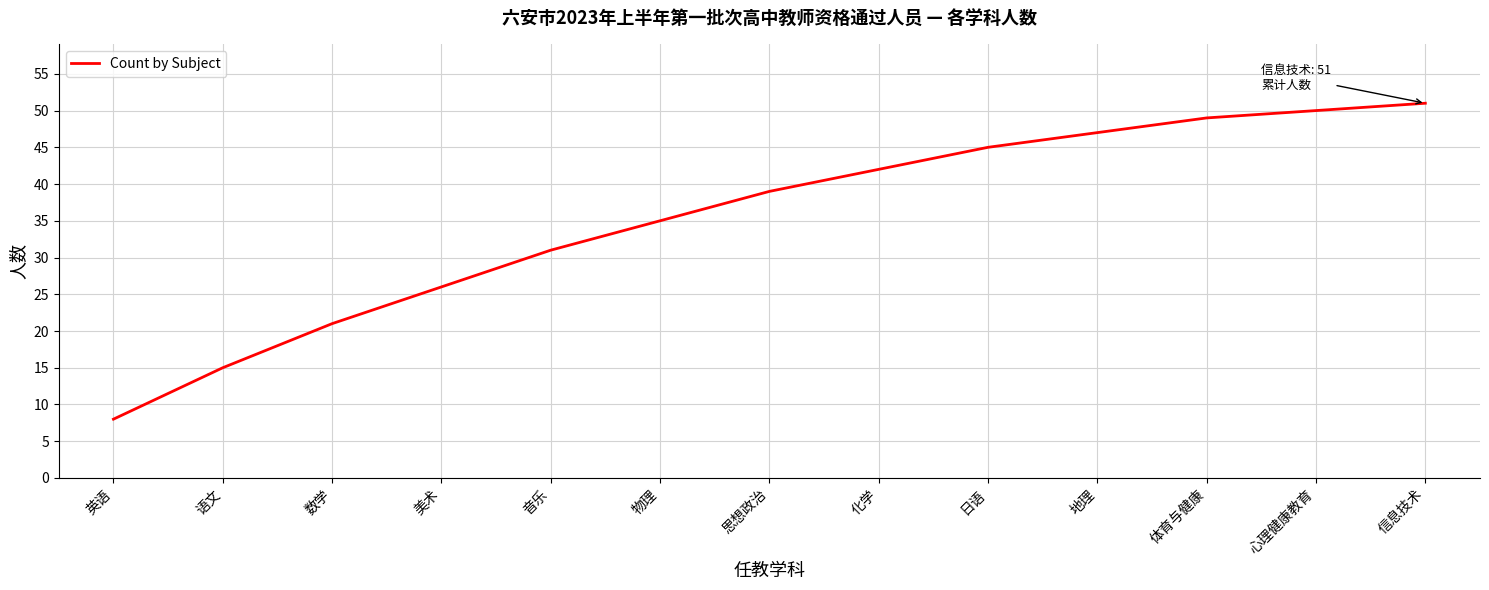

What position from the left is 语文?

2